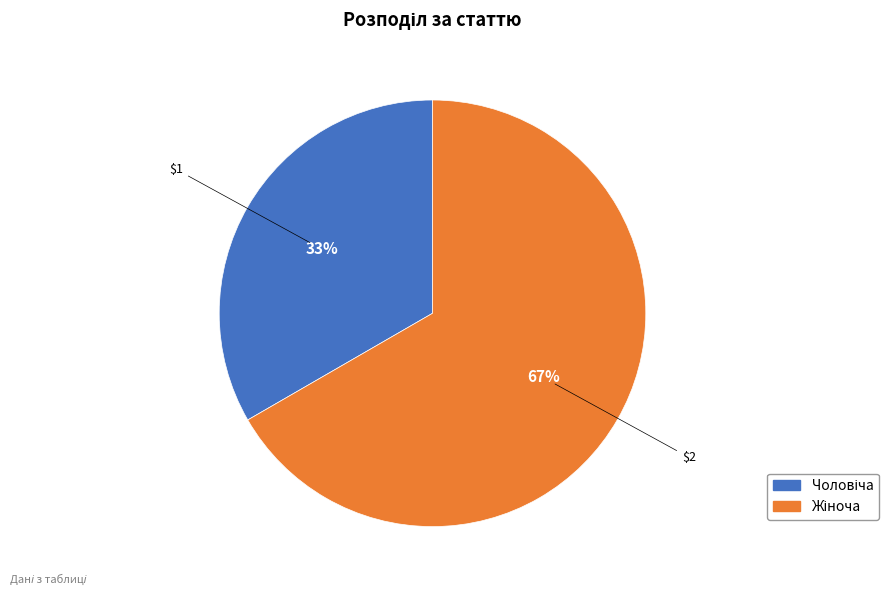

To the nearest percent, what is the average slice percentage?

50%